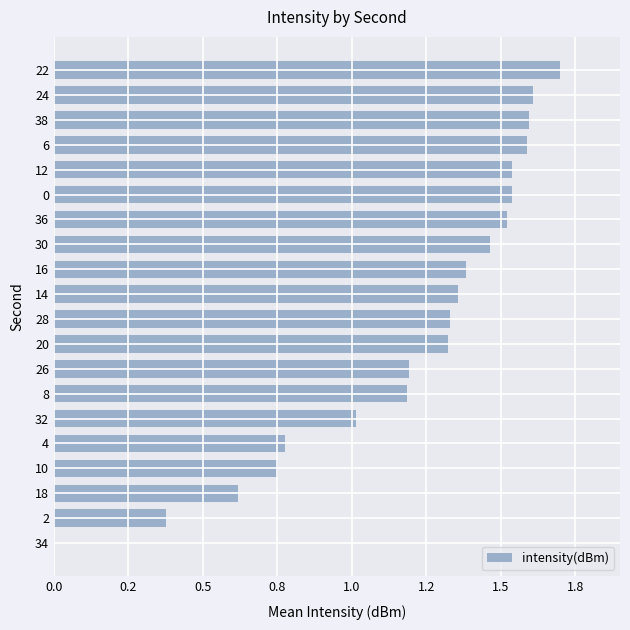

Are the bars horizontal?

Yes